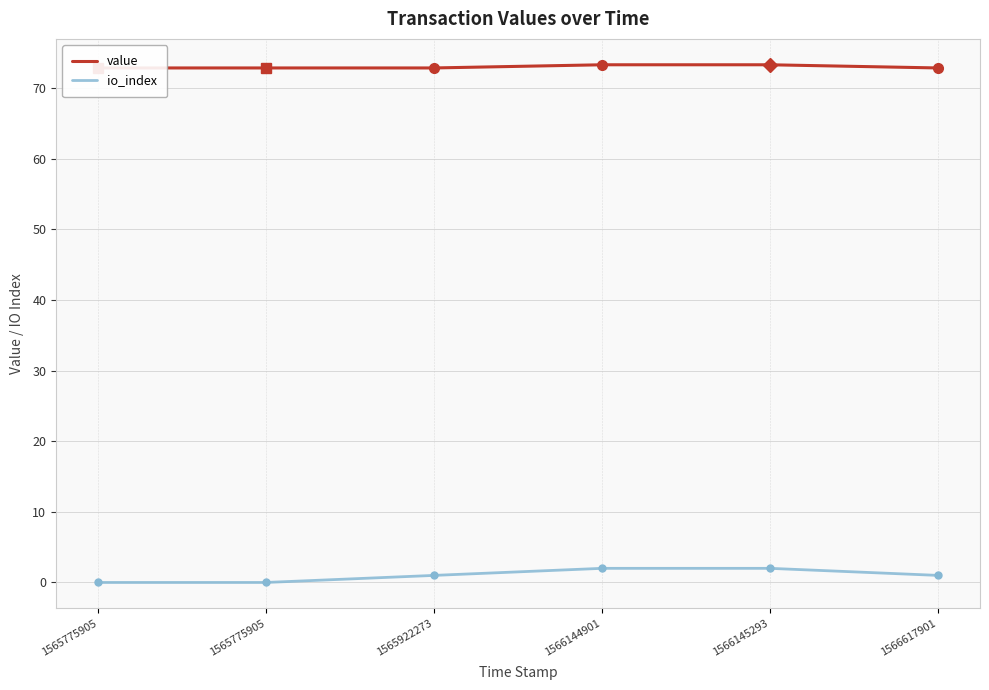

What is the value of the io_index point at the 3rd from the left?

1.0